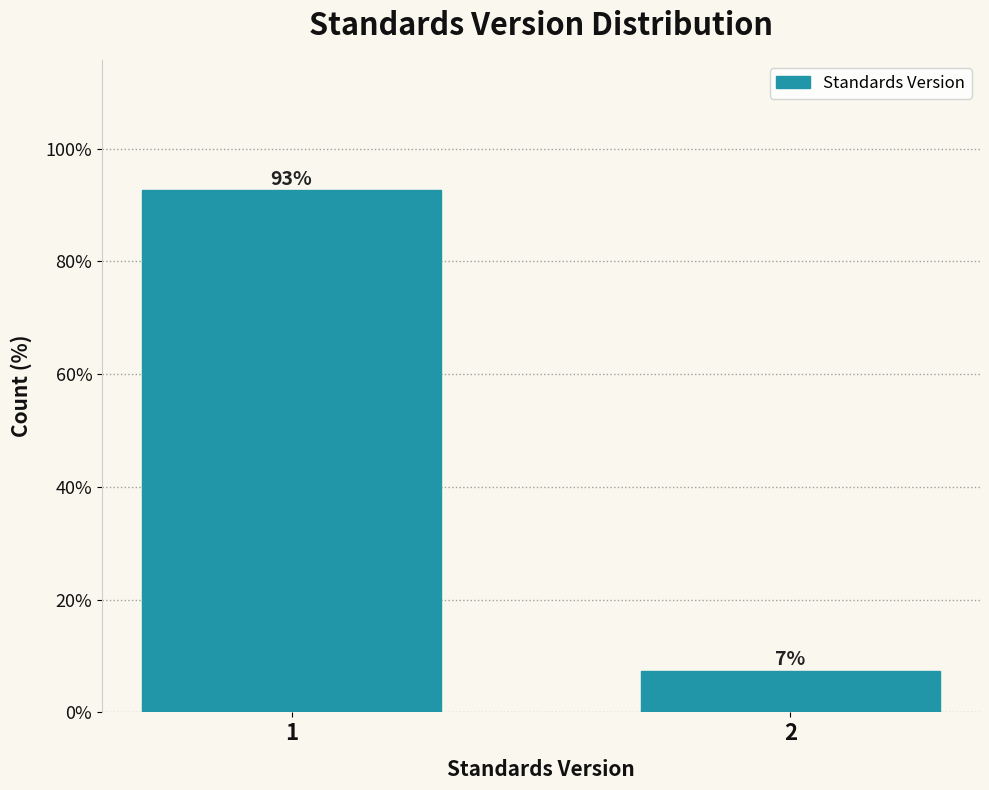

What is the sum of the values at 1 and 2?

100.0